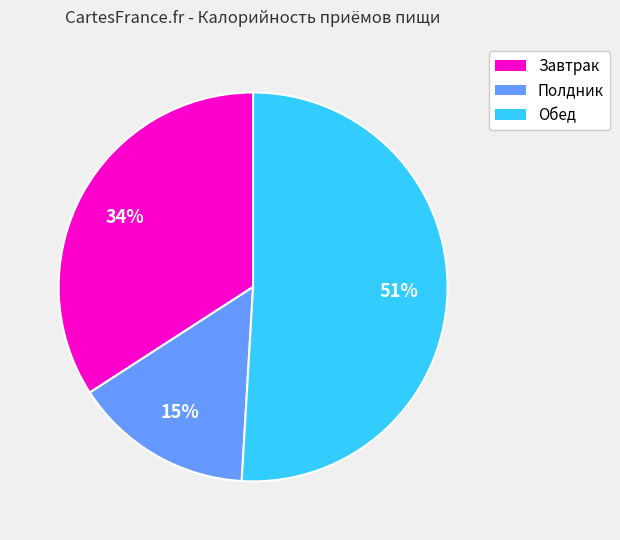

Which slice is the largest?

Обед